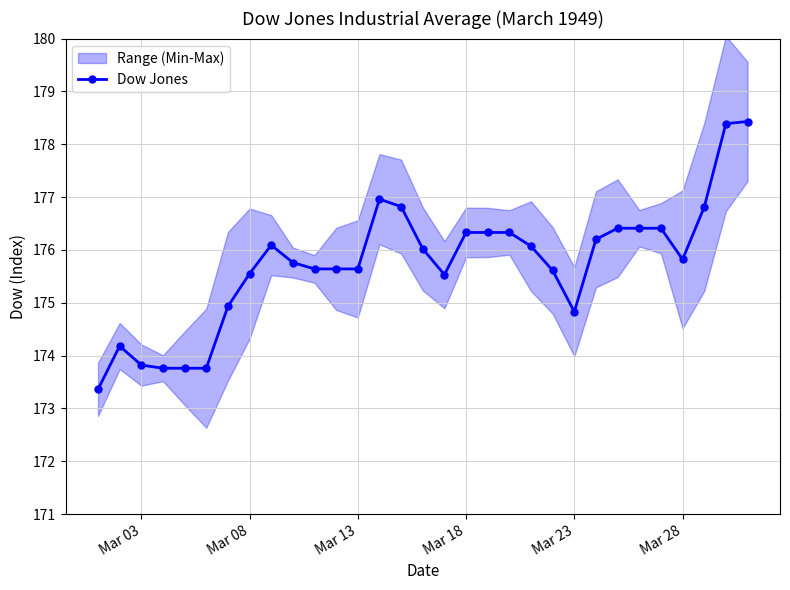

How many interior local peaks (higher than both neighbors) does the data have?

3